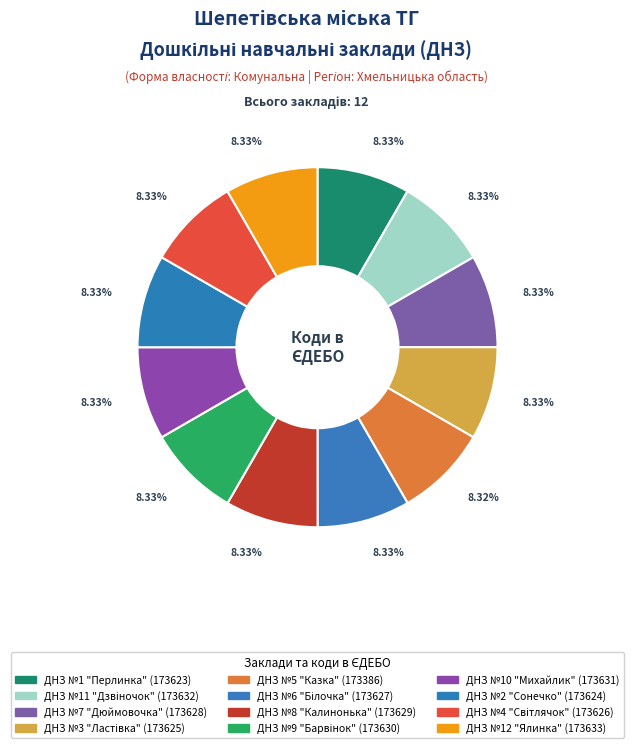

To the nearest percent, what is the average slice percentage?

8%